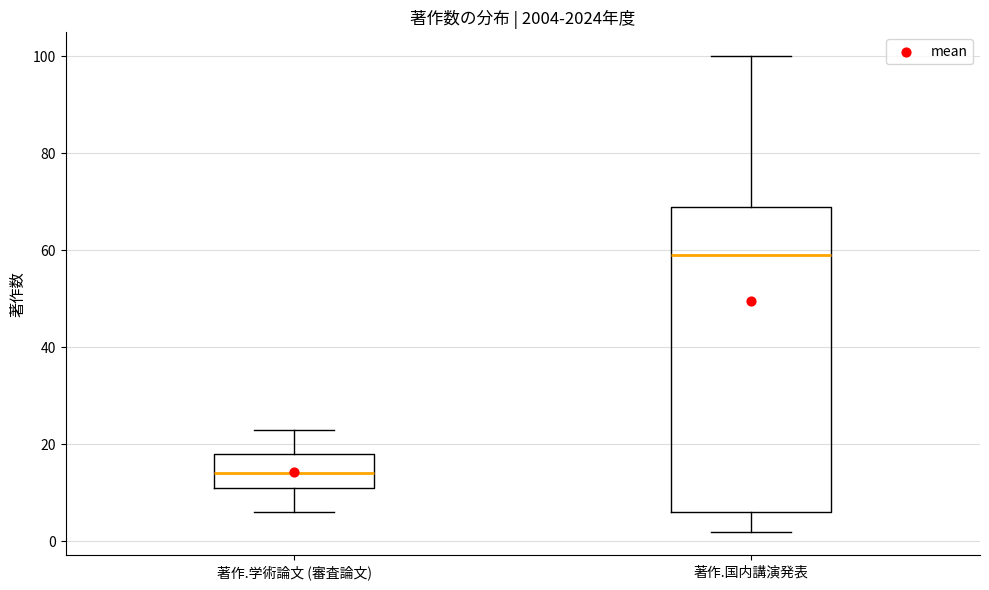

Reading left to right, read every box against the y-axis: the position of its median line, the range the box covers, and the ends of its whiskers. The values are not printed on the chart, so give them approximately, as read against the axis.

著作.学術論文 (審査論文): median 14, box 12 to 18, whiskers 6 to 24
著作.国内講演発表: median 60, box 6 to 70, whiskers 2 to 100